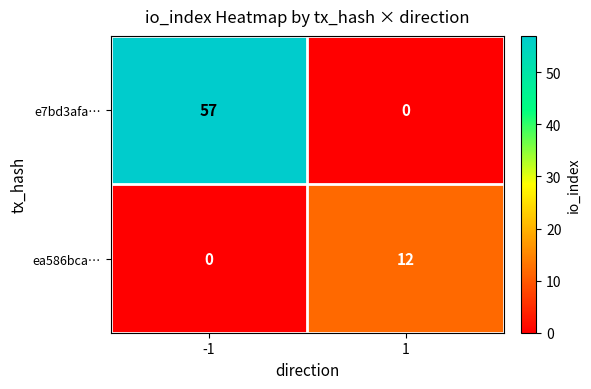

What is the highest value of the e7bd3afa… series?

57